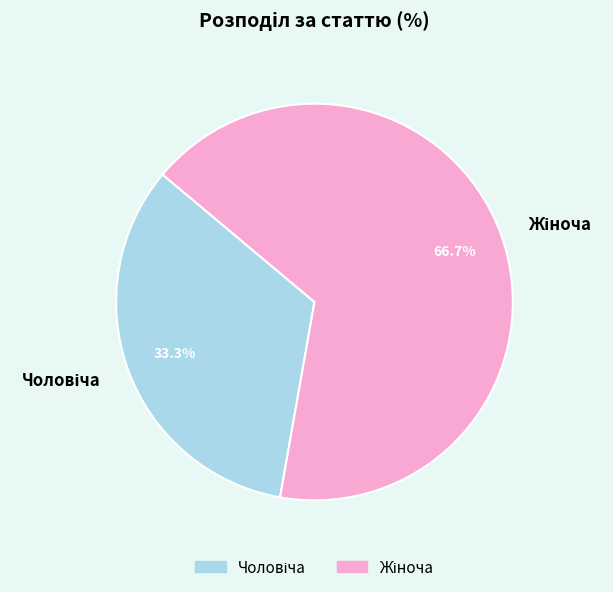

To the nearest percent, what is the average slice percentage?

50%